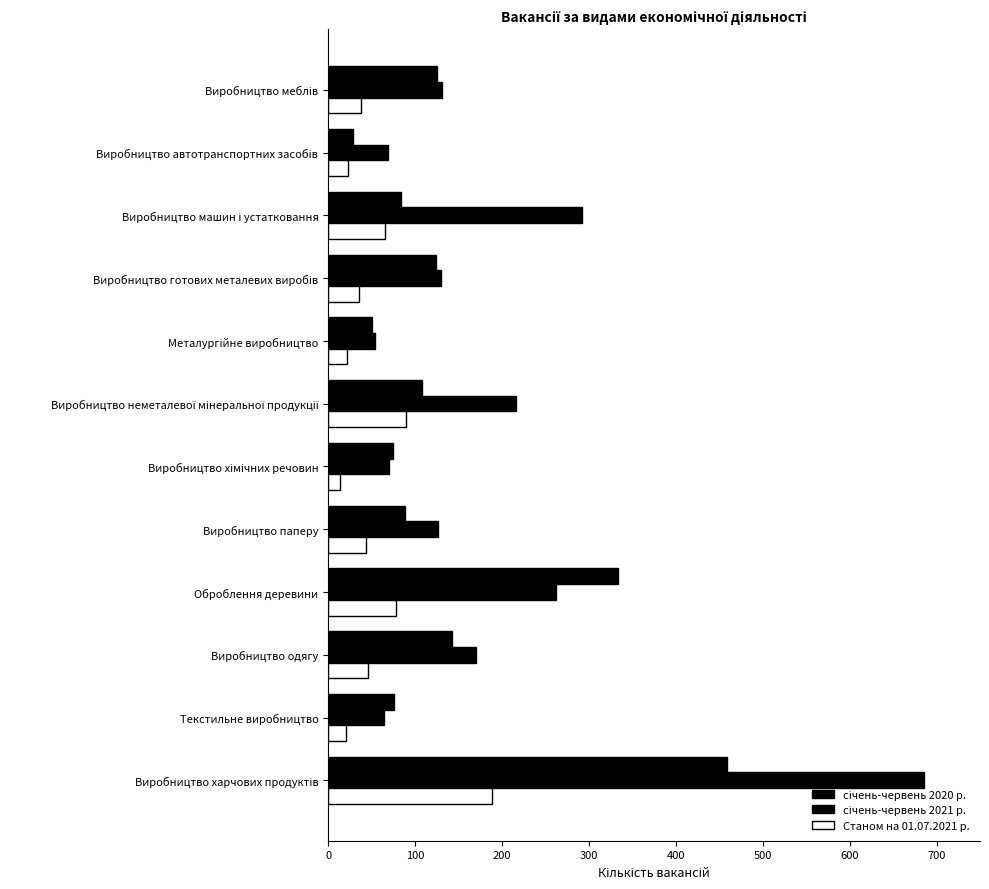

How many values in the Станом на 01.07.2021 р. series are below 44?

6